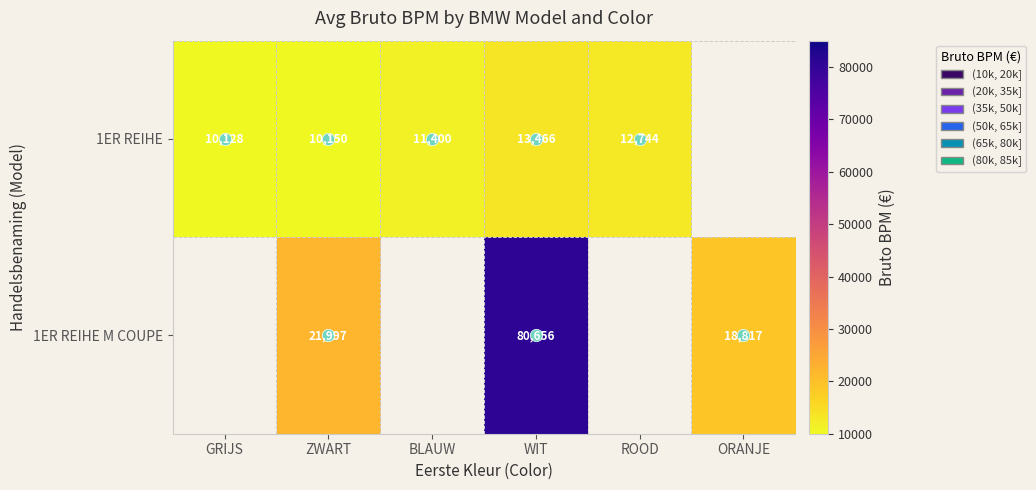

Between GRIJS and WIT, which is larger?

WIT